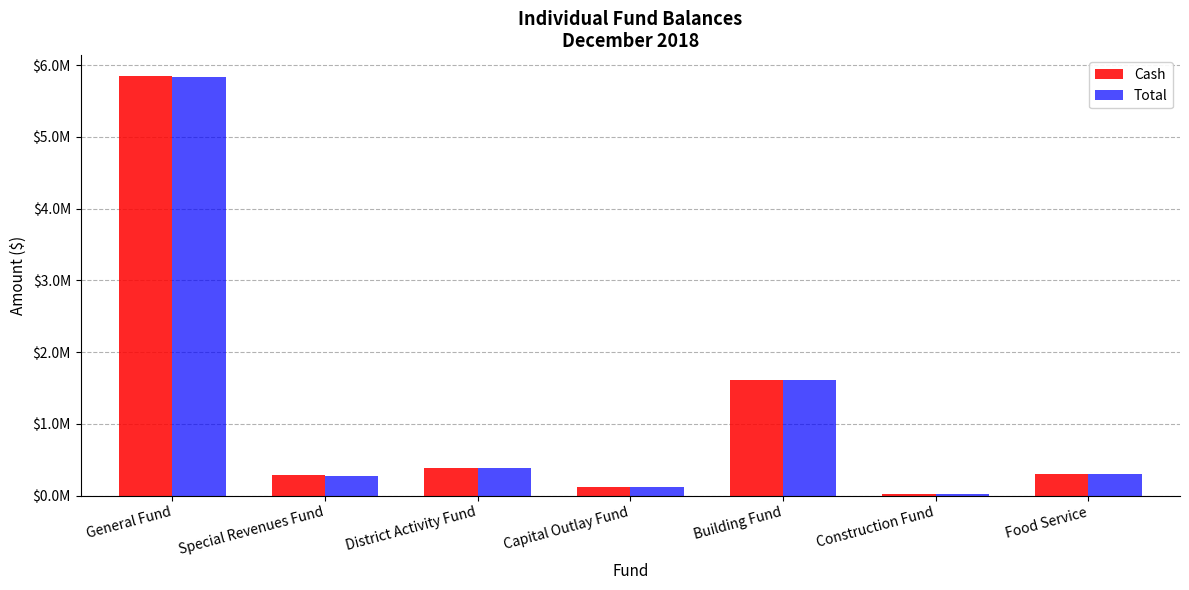

What are all the series names shown in the legend?

Cash, Total